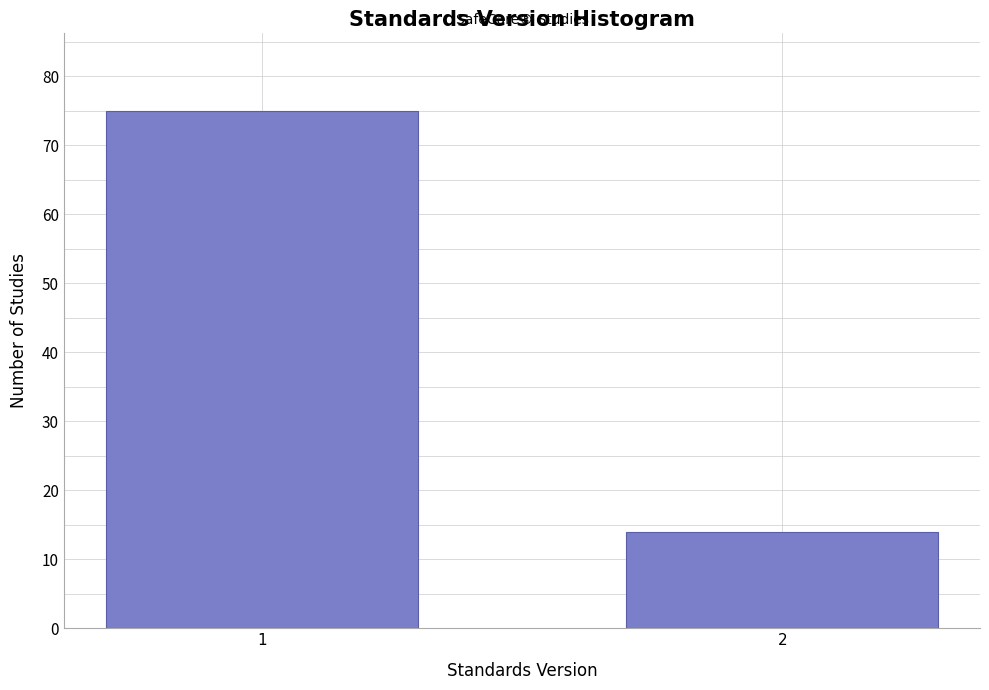

Reading left to right, list all the values displayed in this chart.

75	14